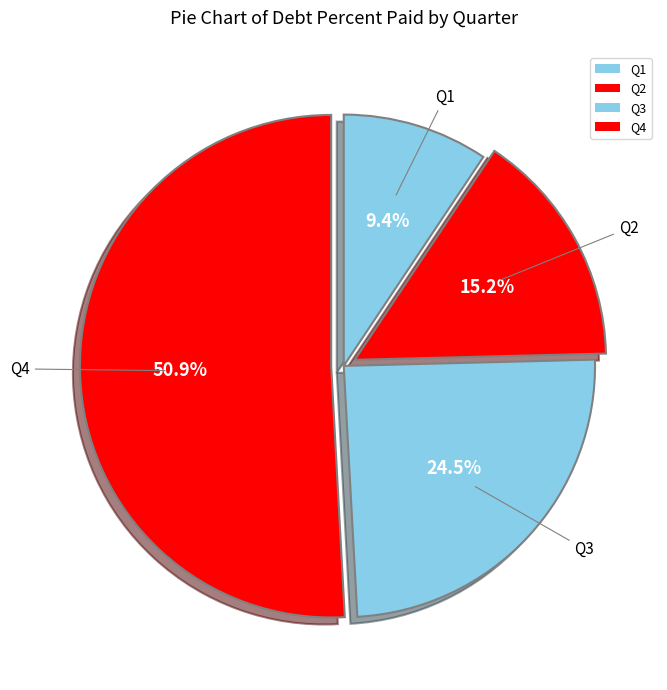

To the nearest percent, what is the difference between the Q1 and Q2 slice percentages?

6%